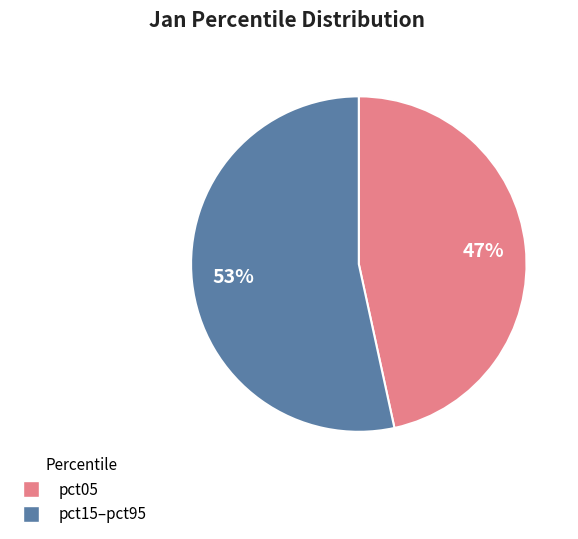

Combined, do pct05 and pct15–pct95 account for over 50%?

Yes